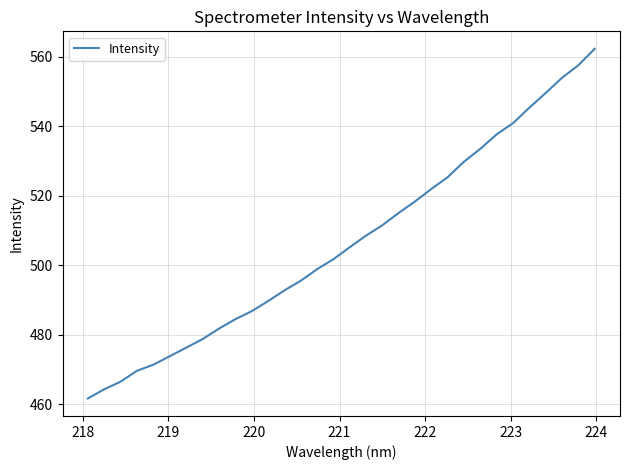

What is the greatest value displayed?

562.3